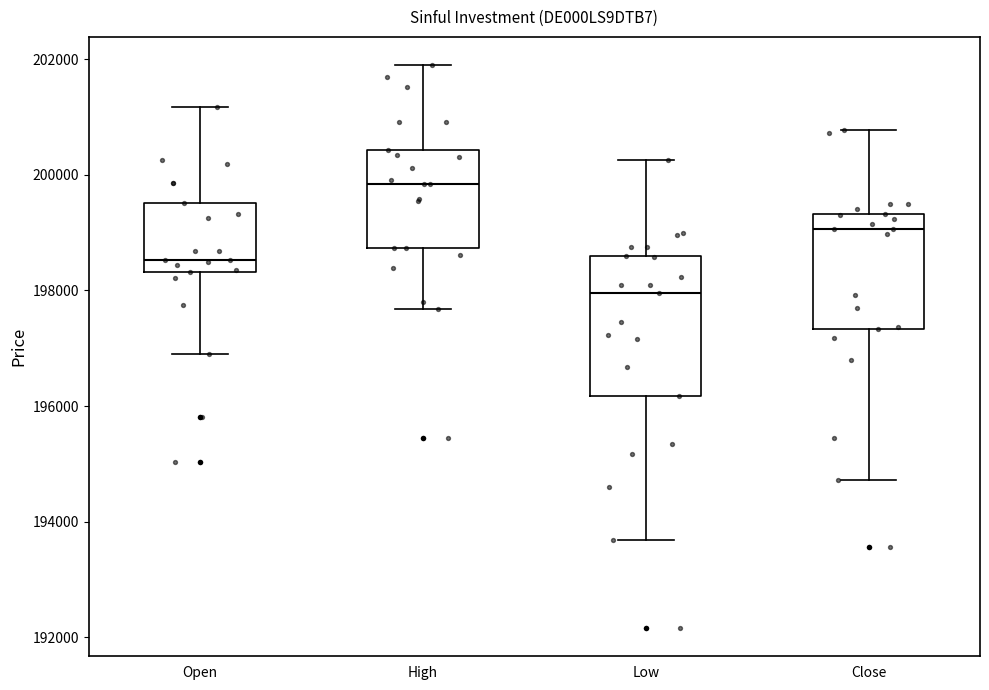

Which box has the highest median line?

High